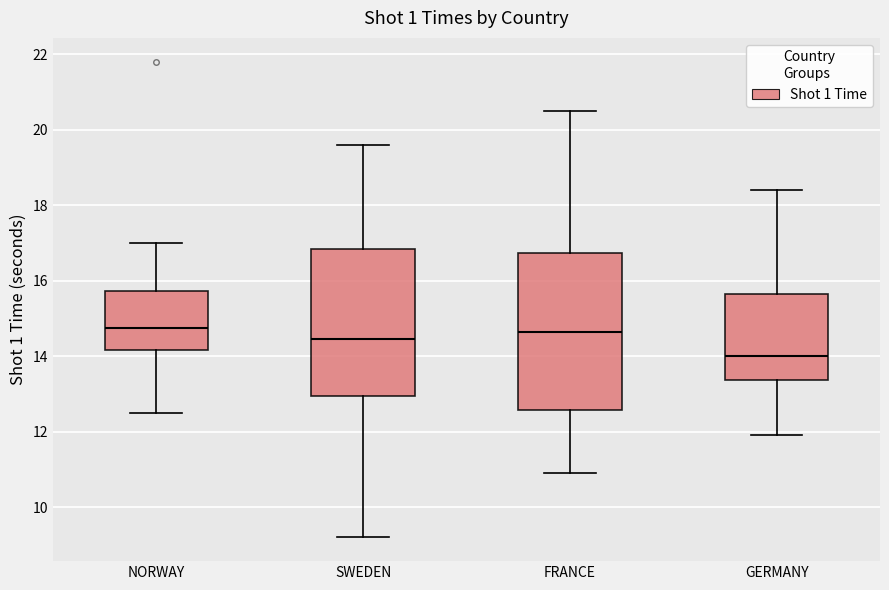

Where is the lower edge of the box for SWEDEN on the y-axis? The values are not printed on the chart, so give them approximately, as read against the axis.

13.0